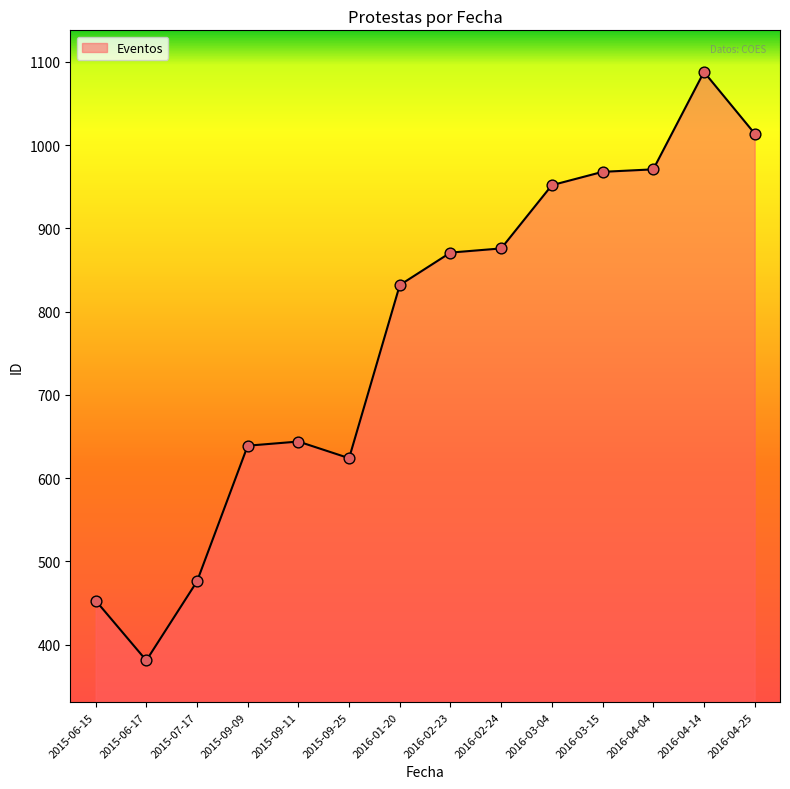

What is the change in value from 2016-03-04 to 2016-04-25?

+62